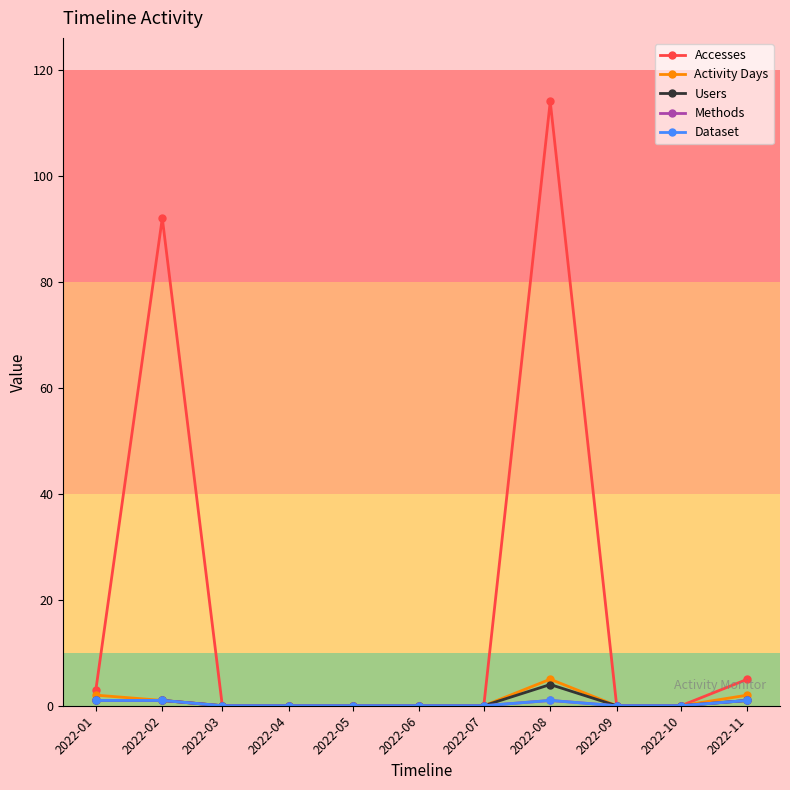

List the labels in order of Users value, smallest first.

2022-03, 2022-04, 2022-05, 2022-06, 2022-07, 2022-09, 2022-10, 2022-01, 2022-02, 2022-11, 2022-08